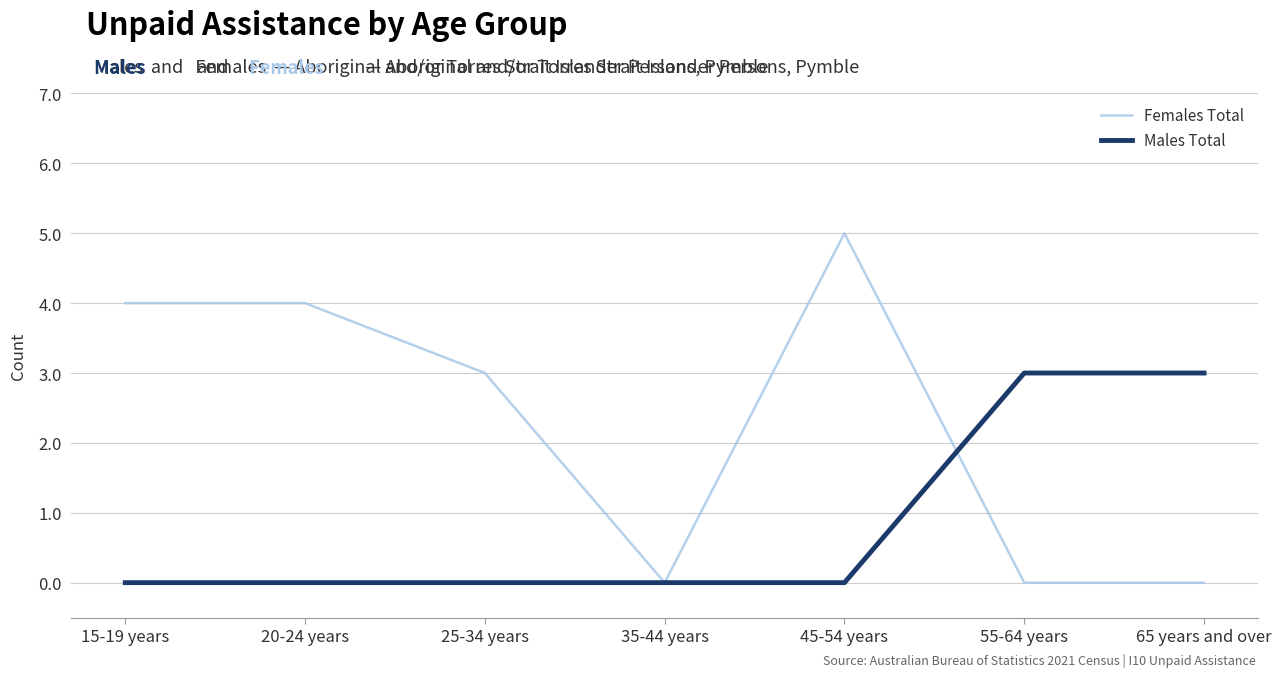

The Males Total series shows -2 at 35-44 years. True or false?

False